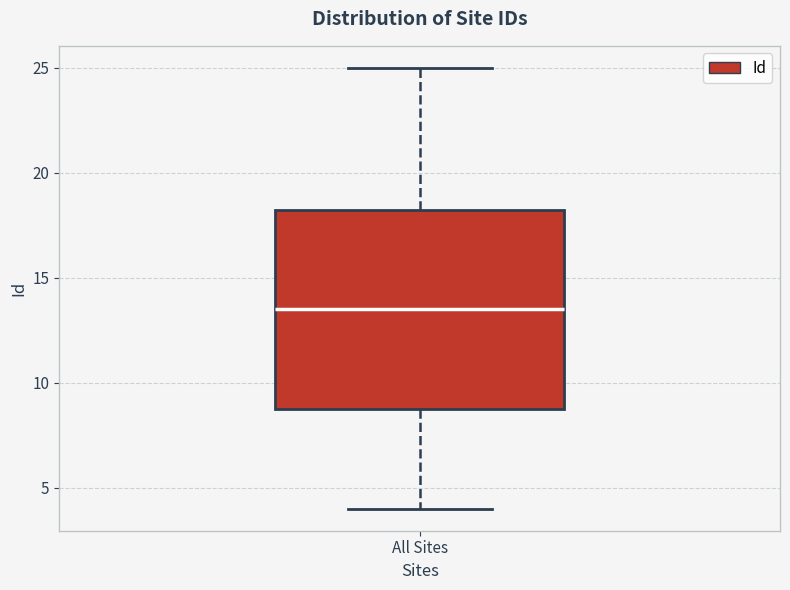

Transcribe this box plot: give where the median line is, the range the box spans, and where the two whiskers end, as read against the y-axis. The values are not printed on the chart, so give them approximately, as read against the axis.

median 13.5, box 9.0 to 18.5, whiskers 4.0 to 25.0